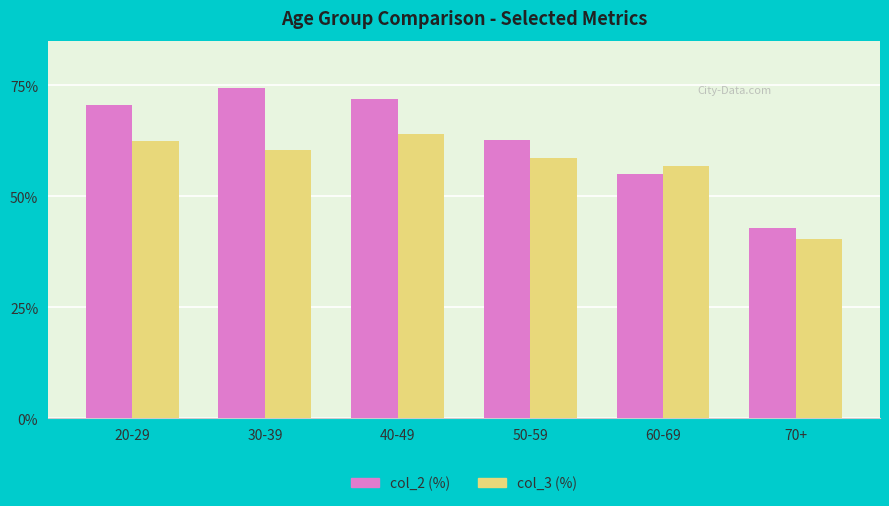

Which series changed the most between 40-49 and 60-69?

col_2 (%)